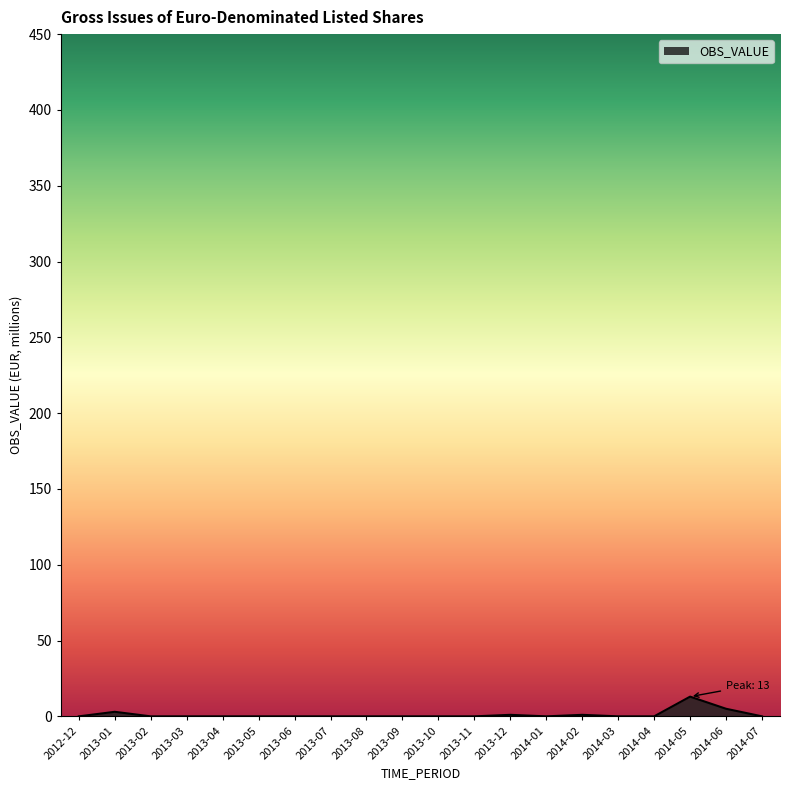

What is the greatest value displayed?

13